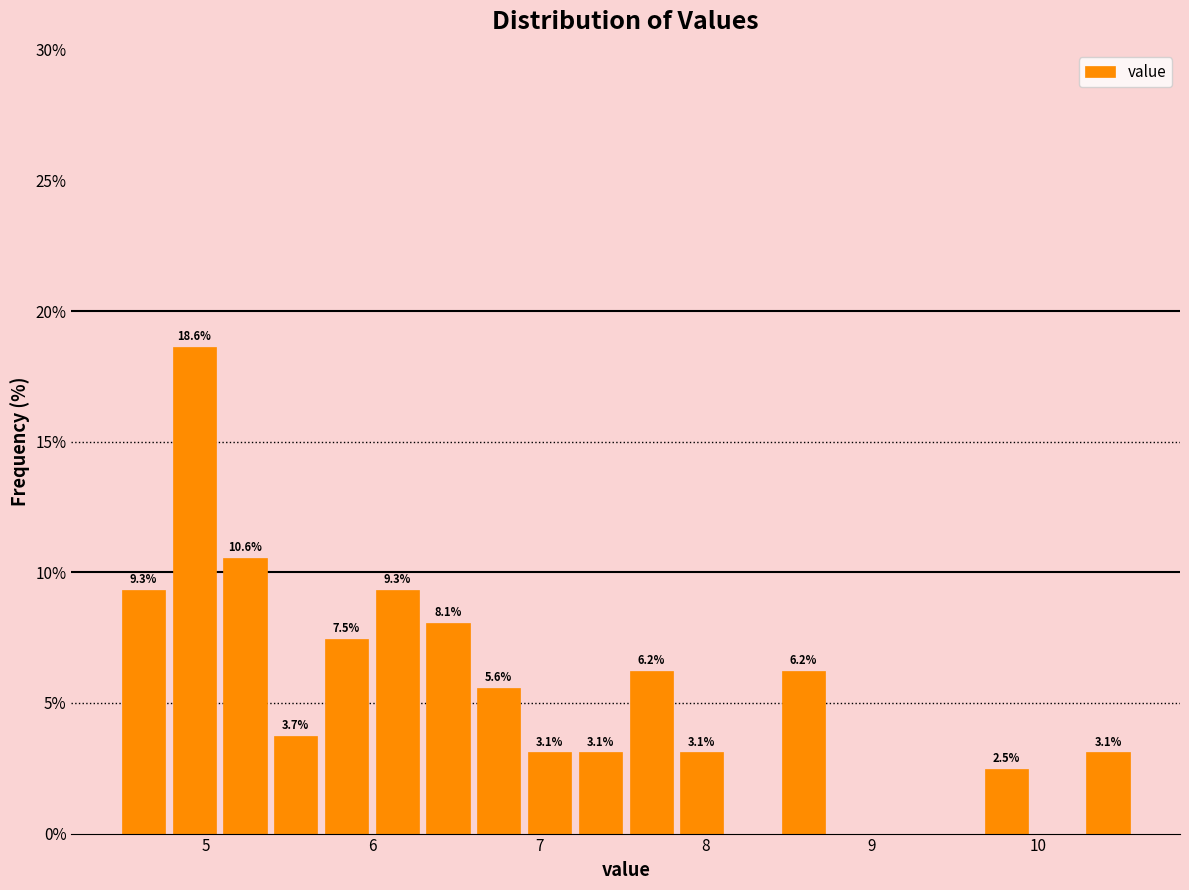

Around what value on the x-axis is the tallest bar? Give the approximate position of its centre, as read against the axis.

4.9